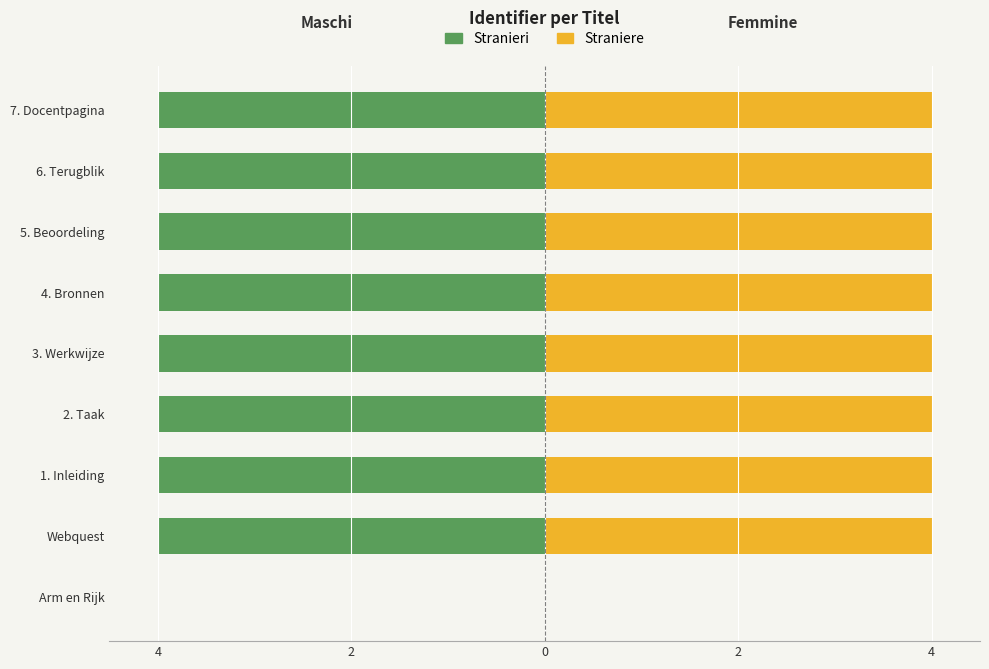

Rank the series at Arm en Rijk from highest to lowest value.

Stranieri, Straniere